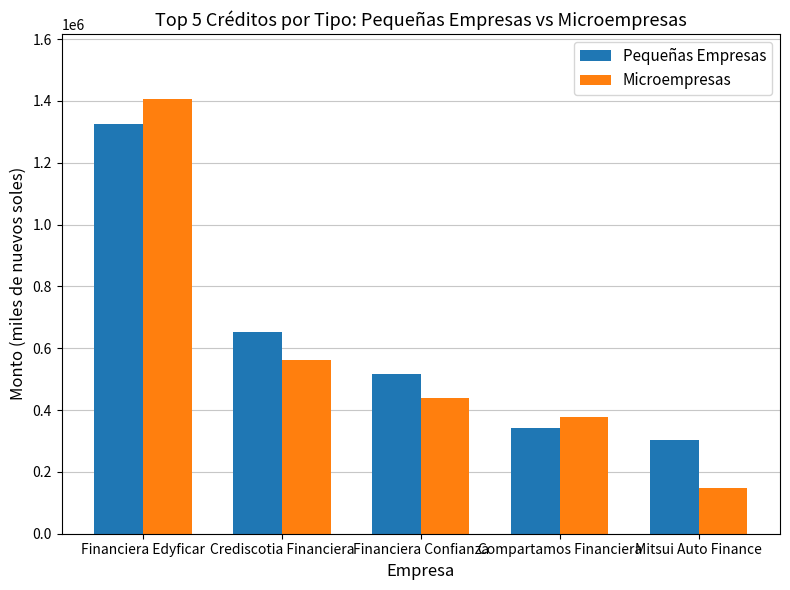

Which series has the widest spread of values?

Microempresas